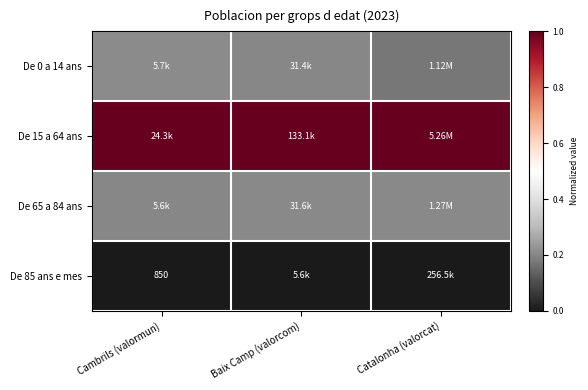

What is the maximum value for De 15 a 64 ans?

1.0